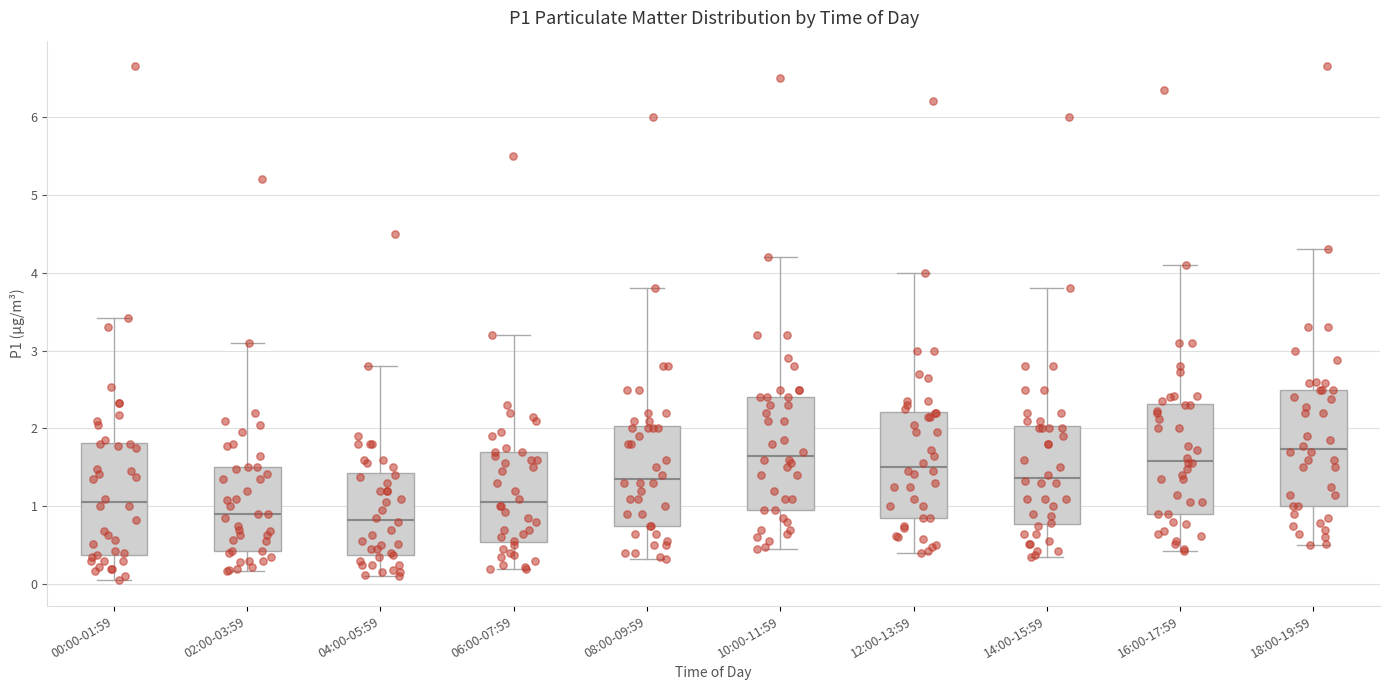

Reading left to right, transcribe this box plot: for each box, give where its median line is, the range the box spans, and where its two whiskers end, as read against the y-axis. The values are not printed on the chart, so give them approximately, as read against the axis.

00:00-01:59: median 1.1, box 0.4 to 1.8, whiskers 0.1 to 3.4
02:00-03:59: median 0.9, box 0.4 to 1.5, whiskers 0.2 to 3.1
04:00-05:59: median 0.8, box 0.4 to 1.4, whiskers 0.1 to 2.8
06:00-07:59: median 1.1, box 0.5 to 1.7, whiskers 0.2 to 3.2
08:00-09:59: median 1.4, box 0.8 to 2.0, whiskers 0.3 to 3.8
10:00-11:59: median 1.7, box 1.0 to 2.4, whiskers 0.5 to 4.2
12:00-13:59: median 1.5, box 0.9 to 2.2, whiskers 0.4 to 4.0
14:00-15:59: median 1.4, box 0.8 to 2.0, whiskers 0.4 to 3.8
16:00-17:59: median 1.6, box 0.9 to 2.3, whiskers 0.4 to 4.1
18:00-19:59: median 1.7, box 1.0 to 2.5, whiskers 0.5 to 4.3